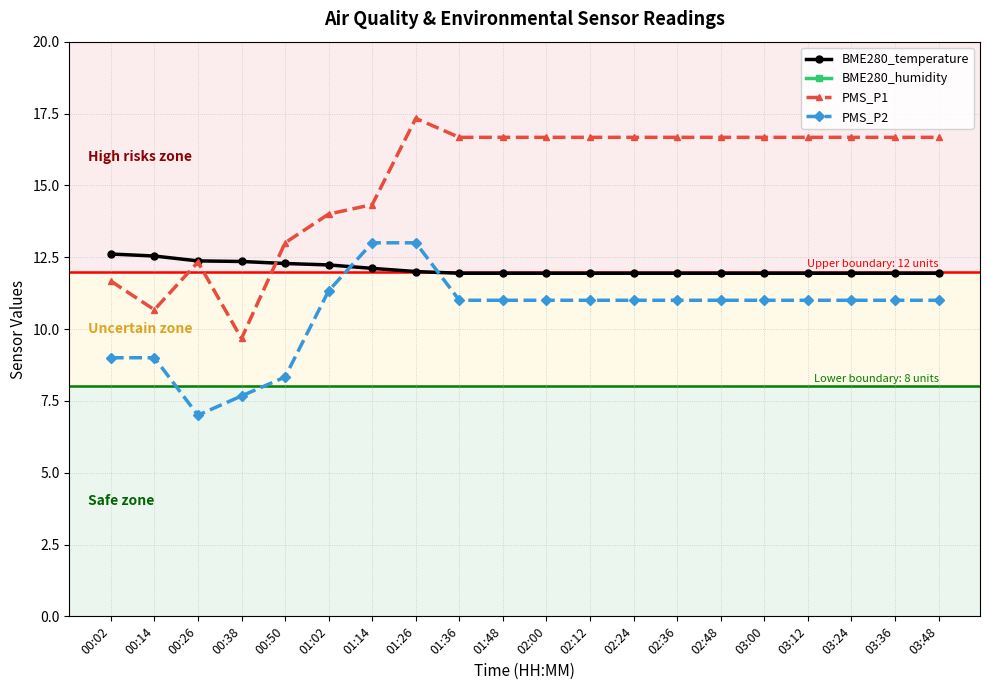

Between 00:38 and 01:48, which series saw the biggest shift?

PMS_P1